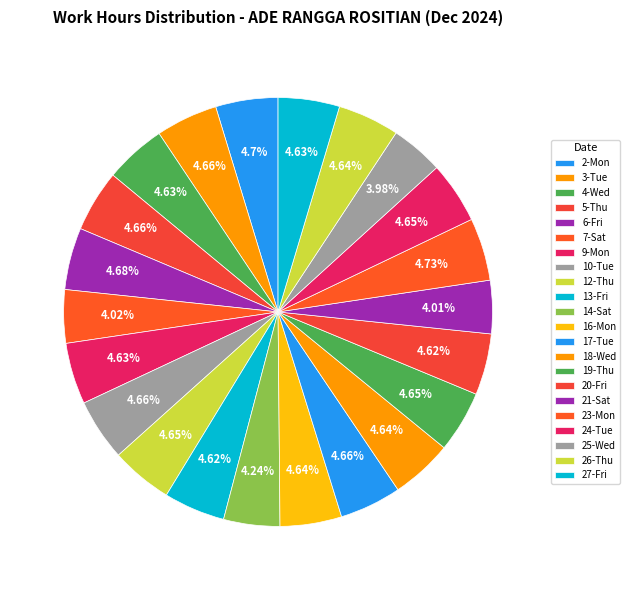

Is 18-Wed the majority of the pie?

No